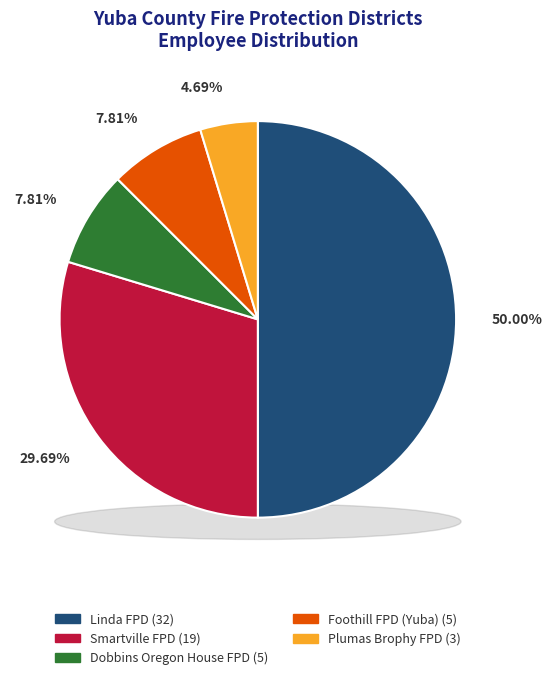

What is the largest slice in the pie chart?

Linda Fire Protection District